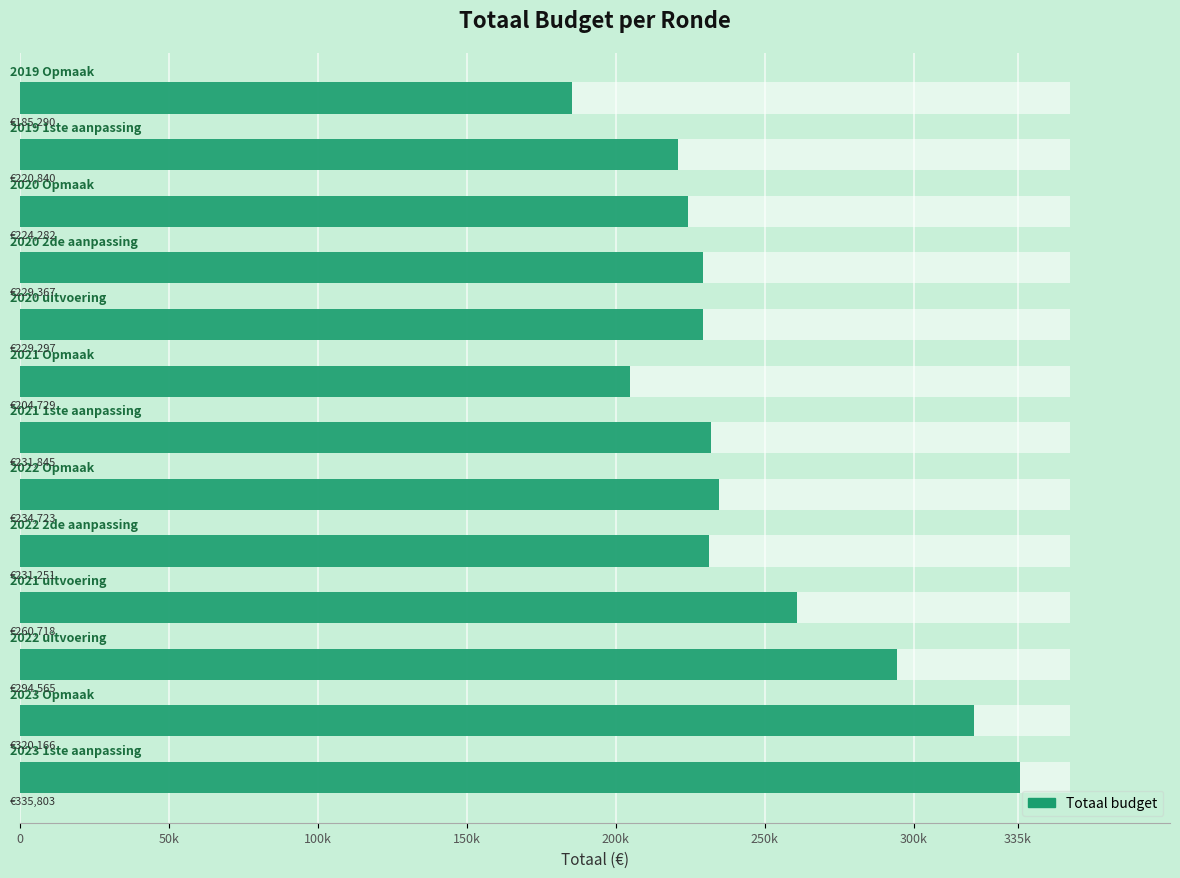

Is it true that the value at 200k is 370810?

False